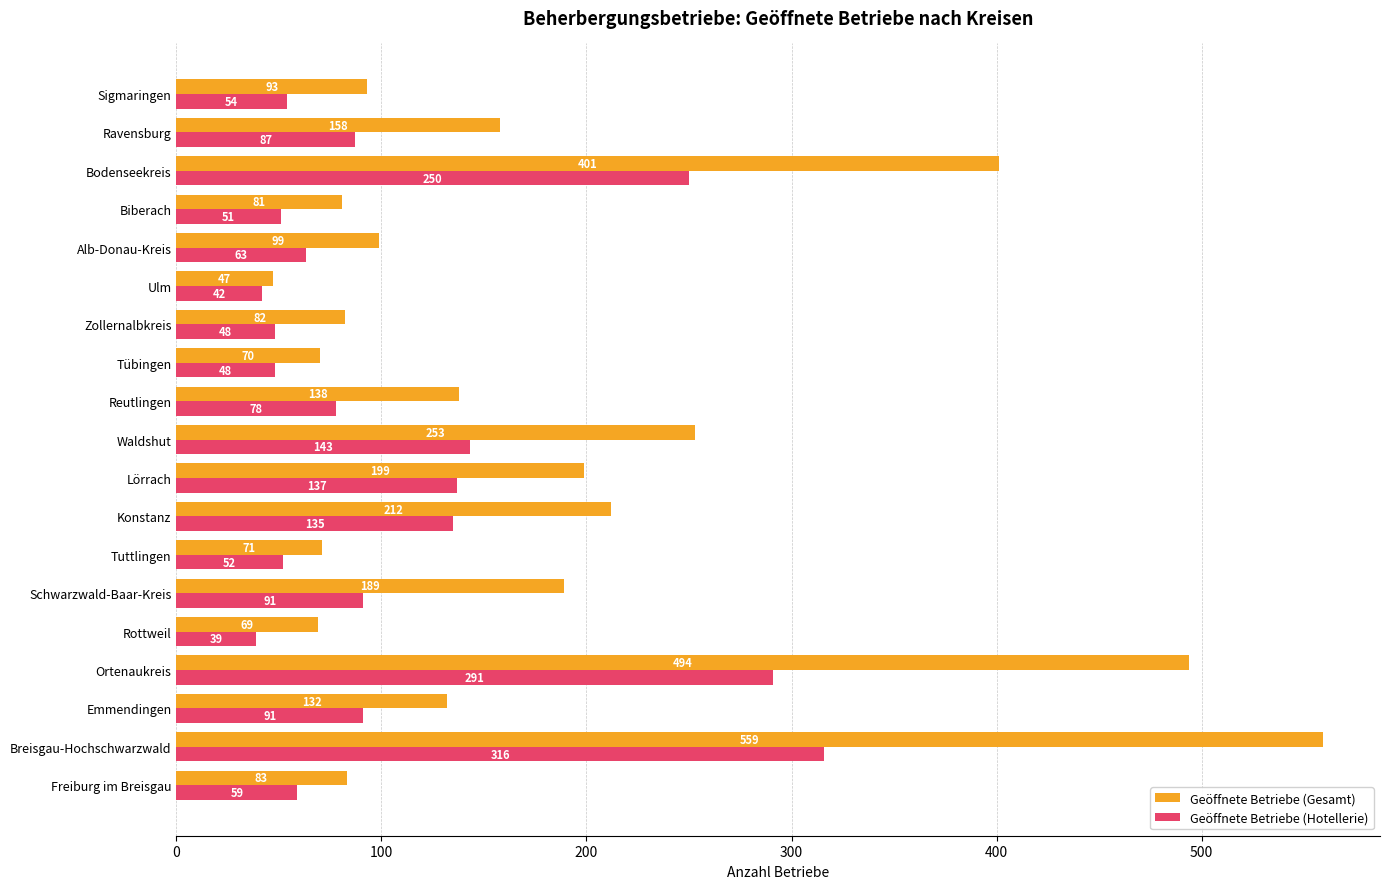

What is the lowest value of the Geöffnete Betriebe (Gesamt) series?

47